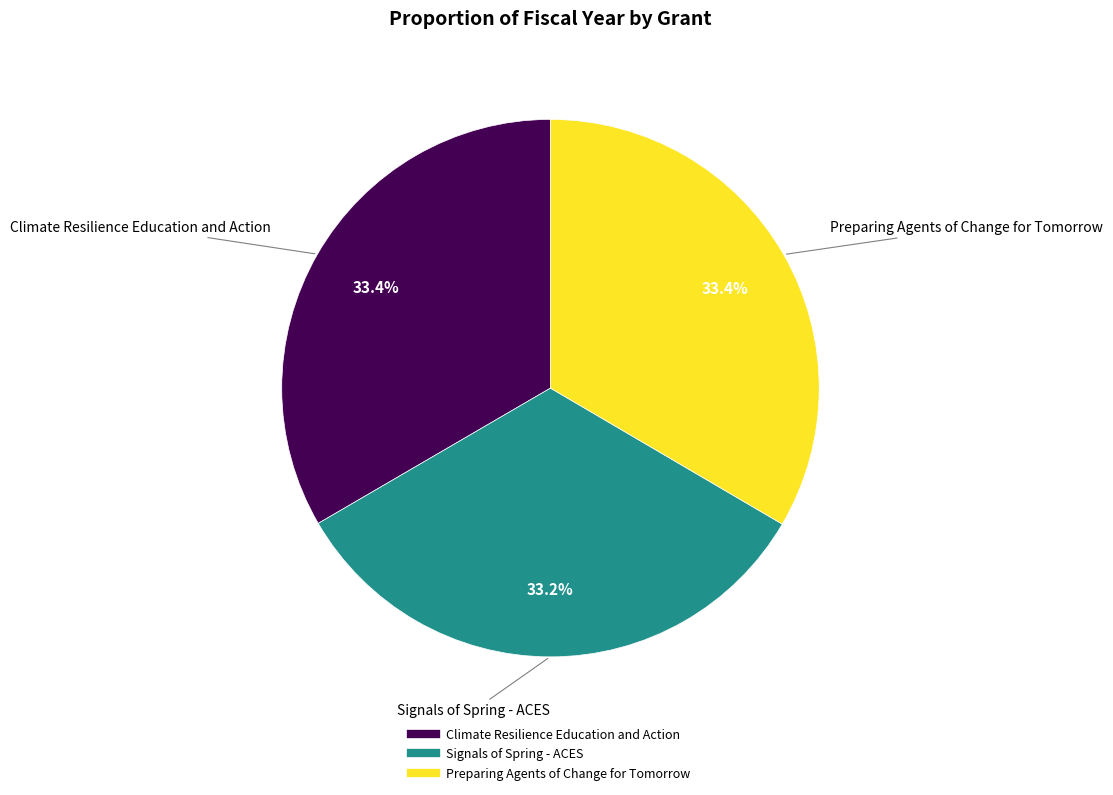

What is the ratio of the value at Preparing Agents of Change for Tomorrow to the value at Climate Resilience Education and Action?

1.0